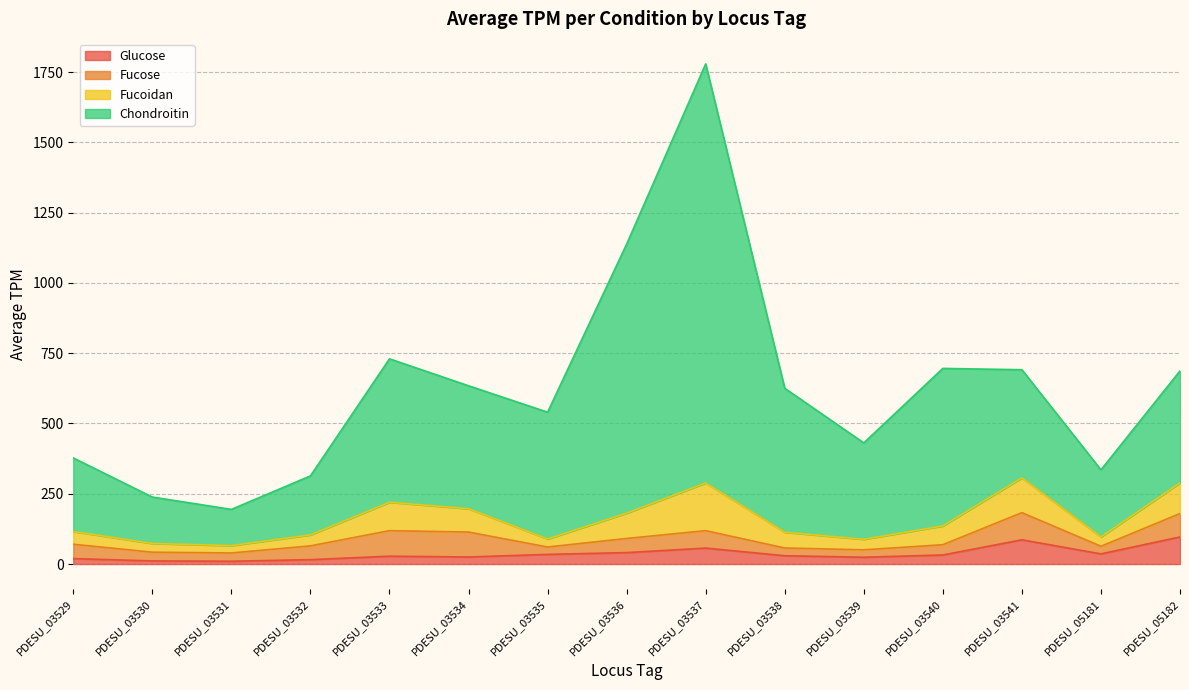

At which category is the sum across all series the highest?

PDESU_03537